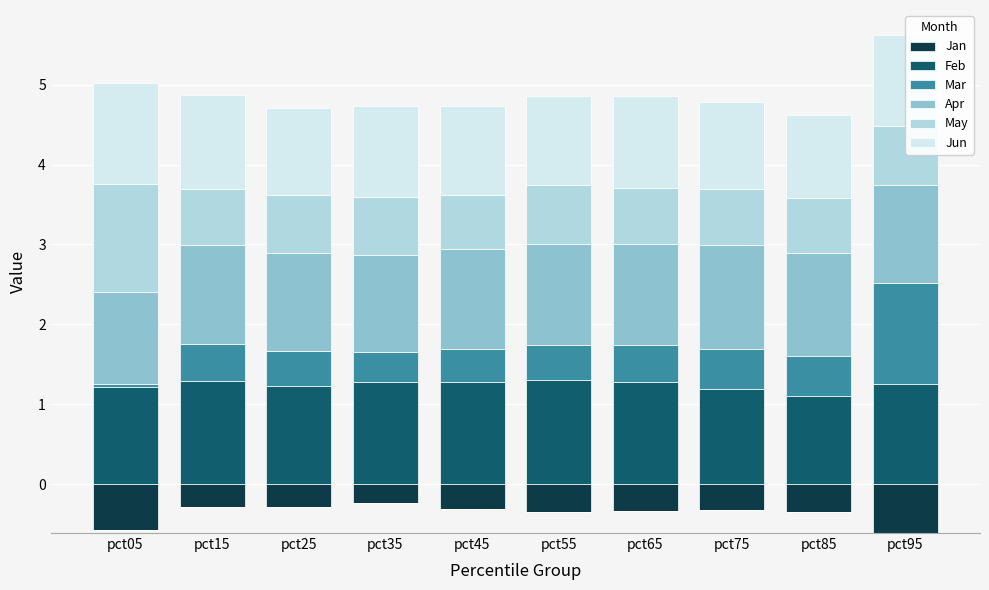

Rank the series at pct55 from lowest to highest value.

Jan, Mar, May, Jun, Apr, Feb